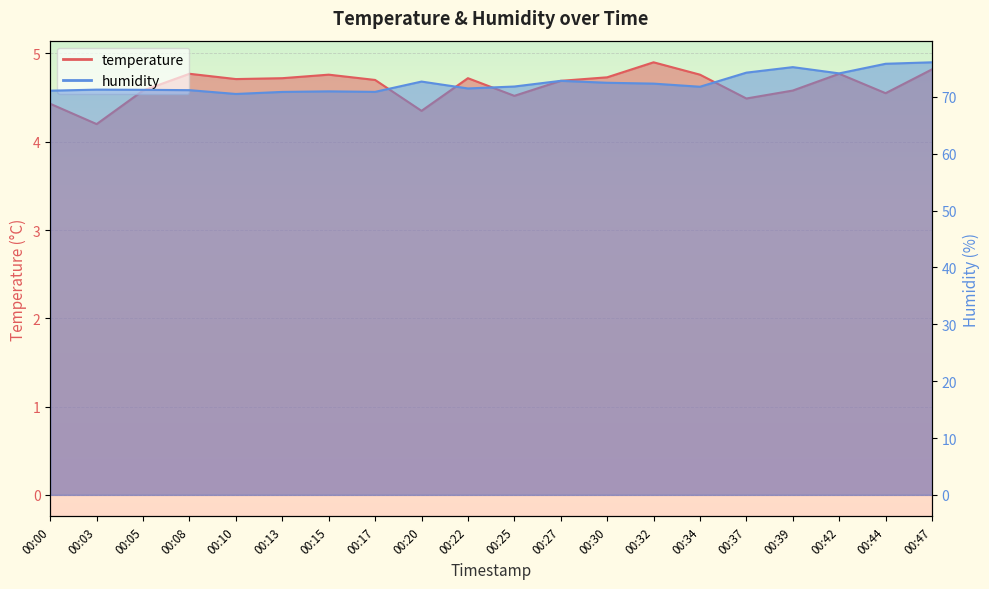

List the series in order of their peak value, lowest first.

temperature, humidity